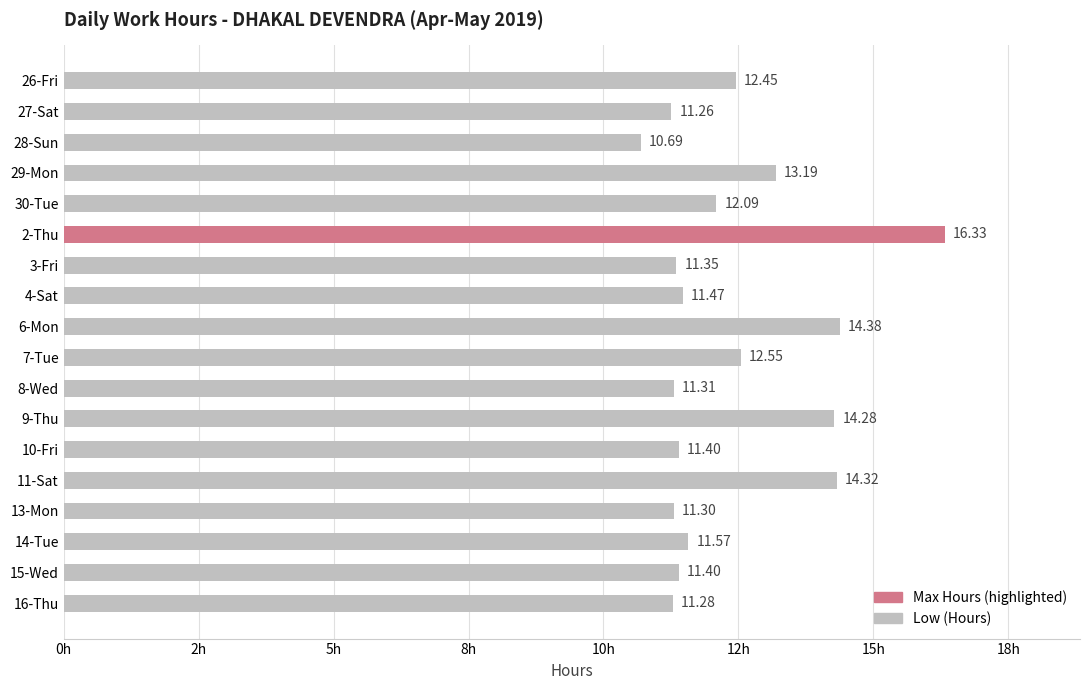

How many bars are there in total?

18